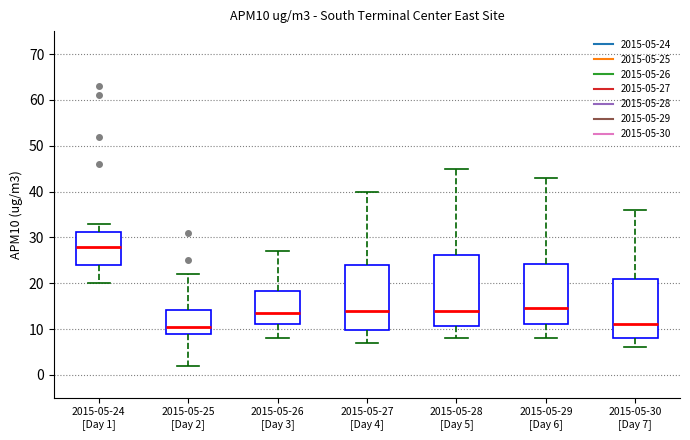

Reading left to right, read every box against the y-axis: the position of its median line, the range the box covers, and the ends of its whiskers. The values are not printed on the chart, so give them approximately, as read against the axis.

2015-05-24 [Day 1]: median 28, box 24 to 31, whiskers 20 to 33
2015-05-25 [Day 2]: median 11, box 9 to 14, whiskers 2 to 22
2015-05-26 [Day 3]: median 14, box 11 to 18, whiskers 8 to 27
2015-05-27 [Day 4]: median 14, box 10 to 24, whiskers 7 to 40
2015-05-28 [Day 5]: median 14, box 11 to 26, whiskers 8 to 45
2015-05-29 [Day 6]: median 15, box 11 to 24, whiskers 8 to 43
2015-05-30 [Day 7]: median 11, box 8 to 21, whiskers 6 to 36